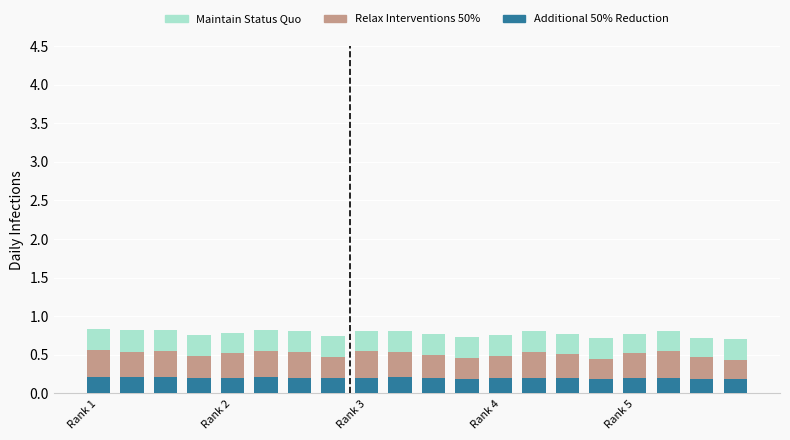

What is the minimum value for Additional 50% Reduction?

0.2